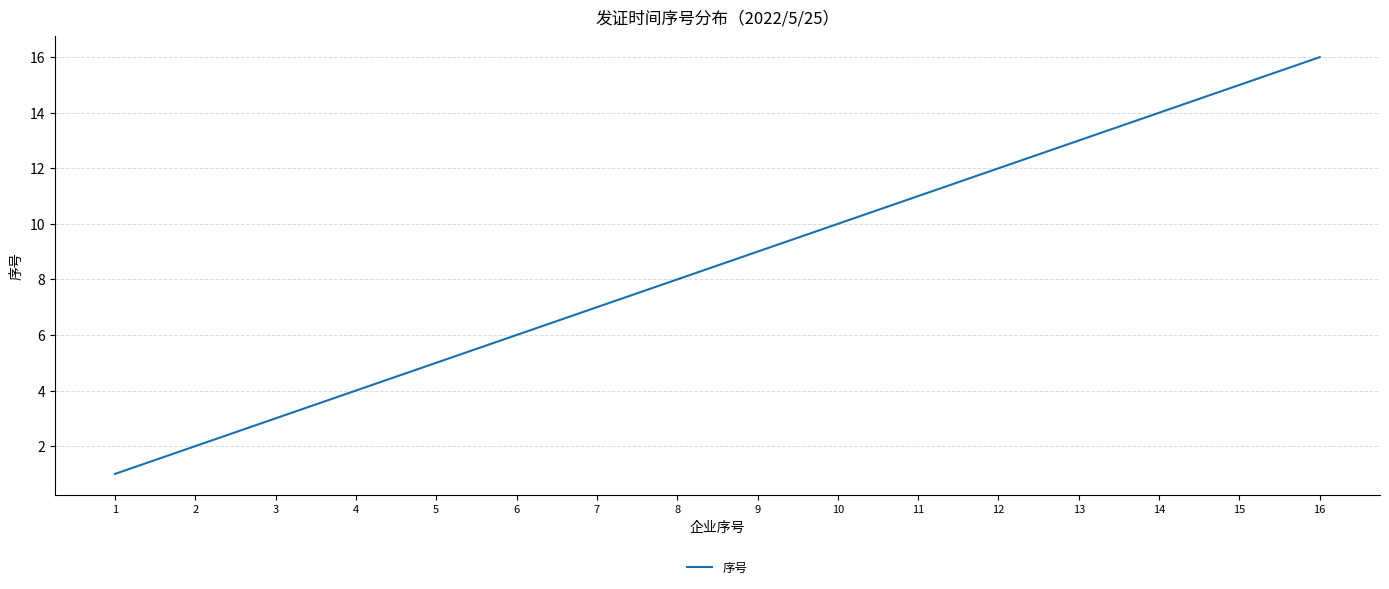

Rank the categories by value from lowest to highest.

1, 2, 3, 4, 5, 6, 7, 8, 9, 10, 11, 12, 13, 14, 15, 16